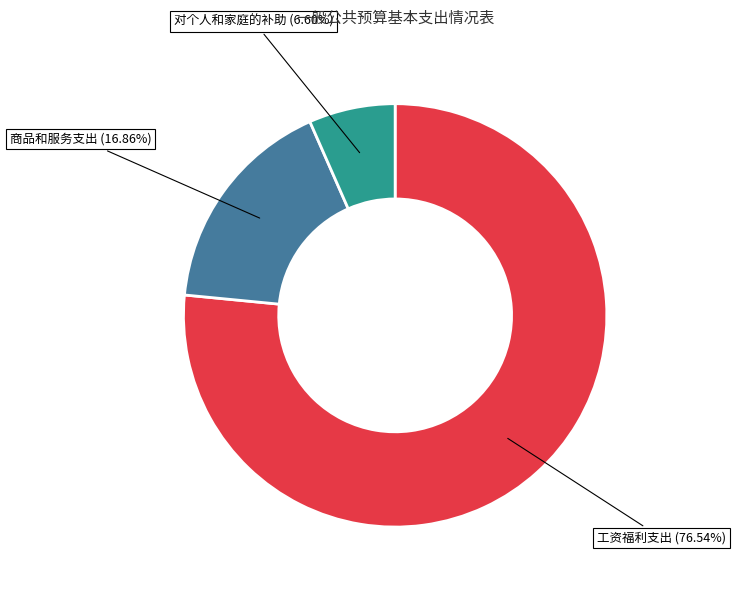

To the nearest percent, what percentage of the pie is 工资福利支出?

77%